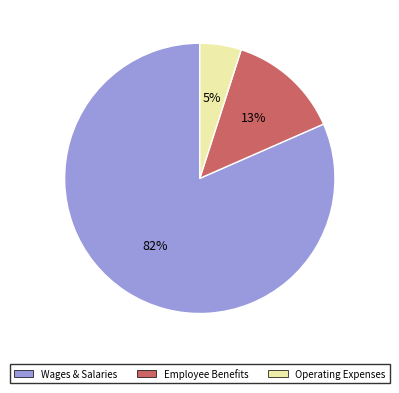

To the nearest percent, what is the average slice percentage?

33%